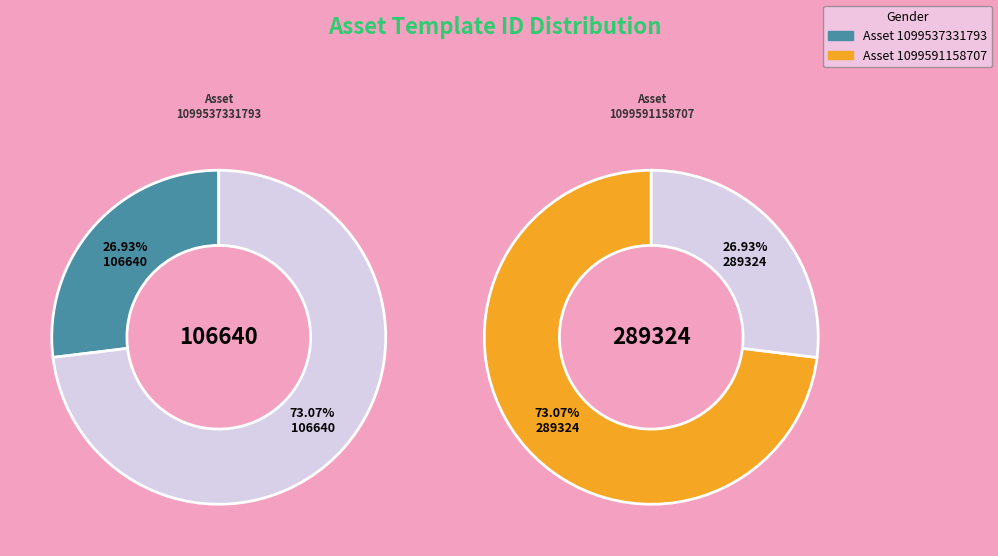

To the nearest percent, what percentage of the pie is 1099537331793?

27%